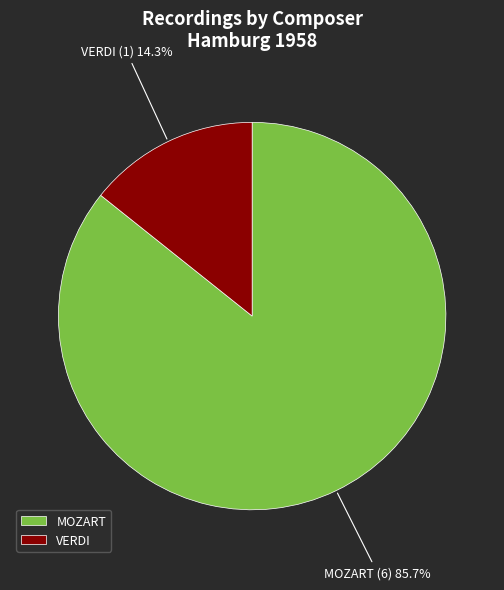

Which slice is the smallest?

VERDI